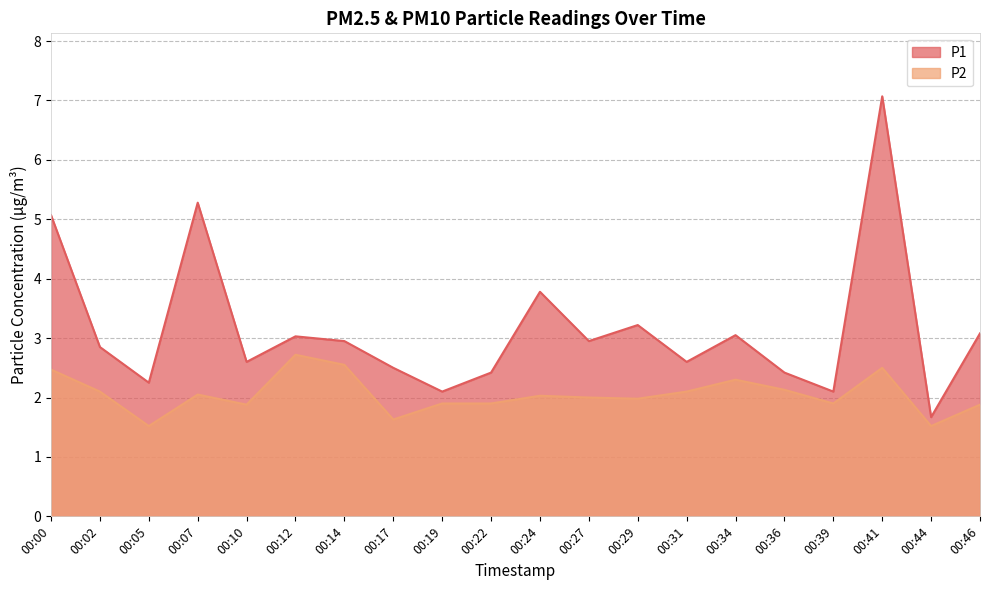

What is the minimum value shown in the chart?

1.5